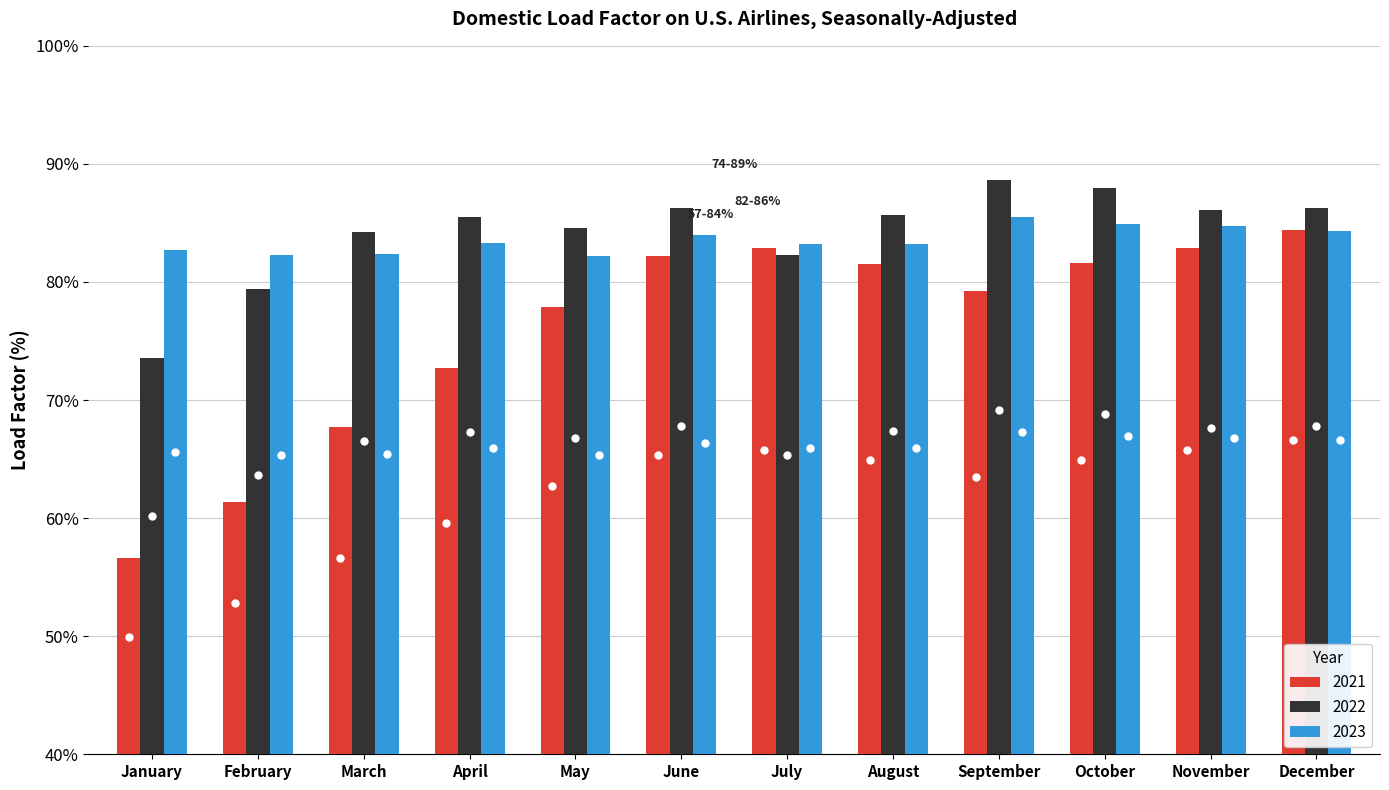

How many bars are there in each group?

3